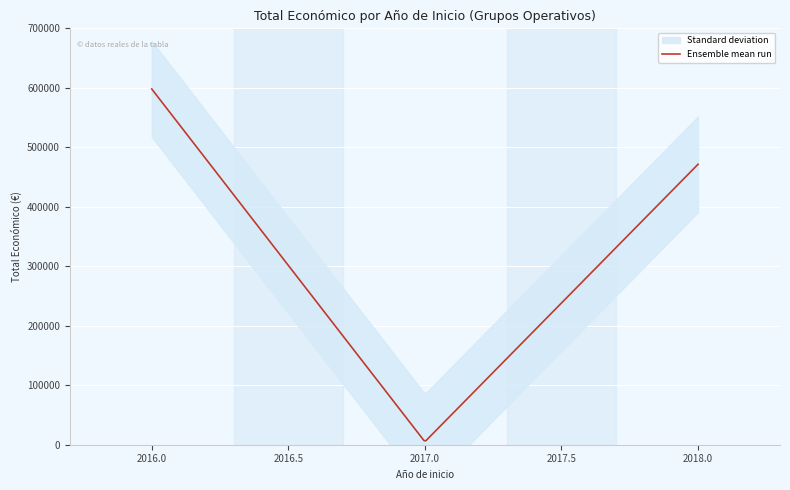

Which category has the lowest value across all series?

2017